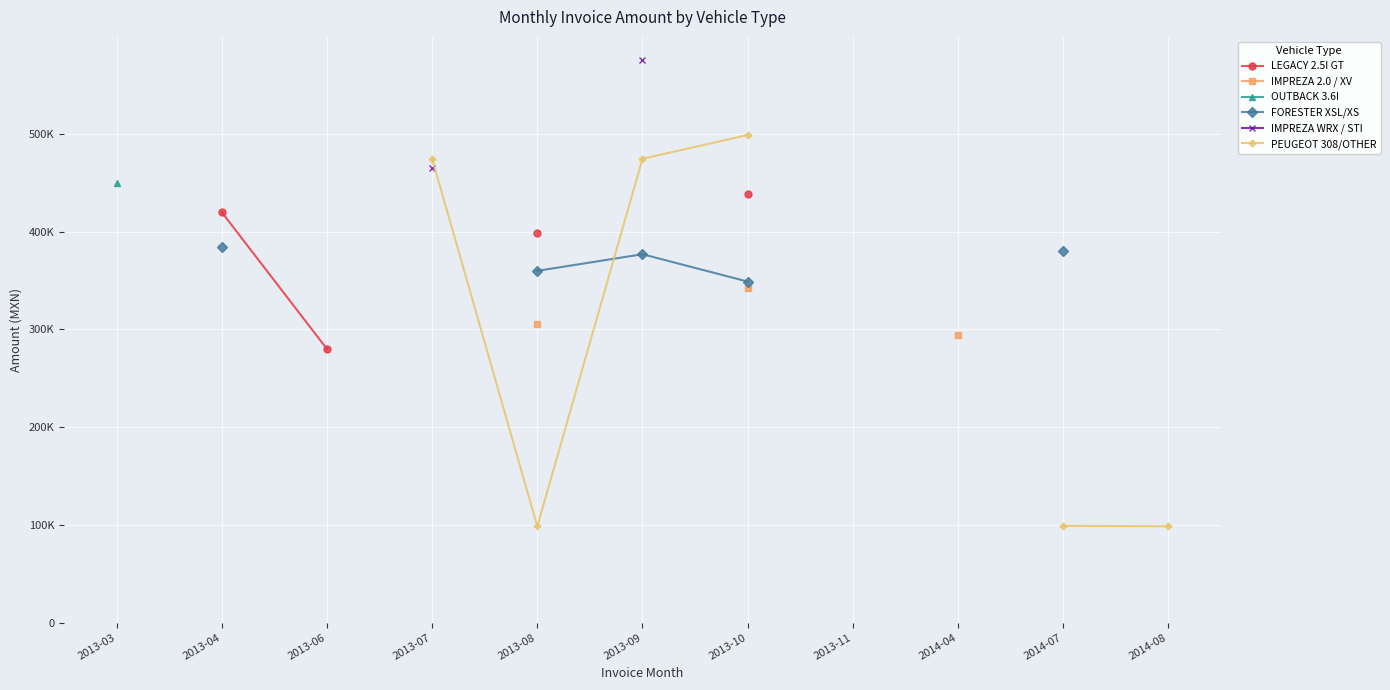

What is the smallest value displayed?

98500.0